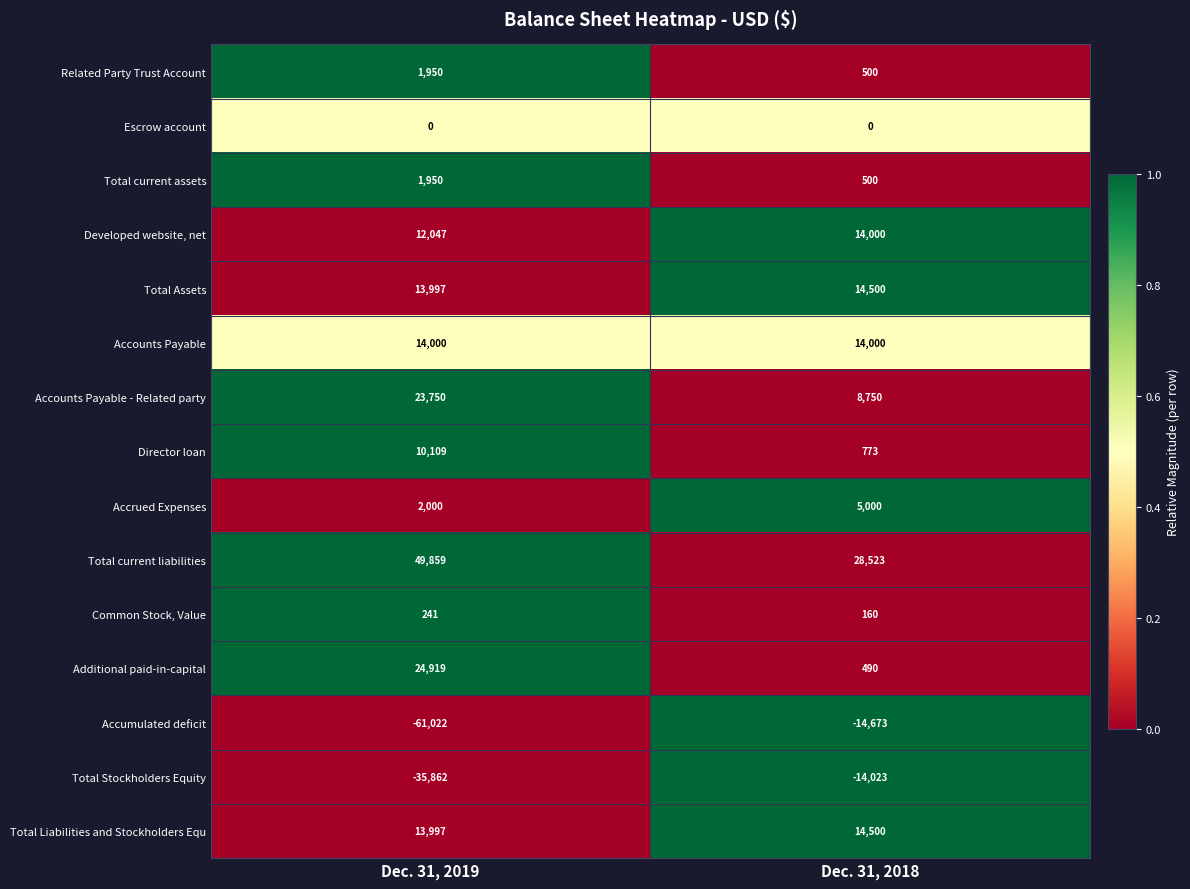

Between Dec. 31, 2019 and Dec. 31, 2018, which series saw the biggest shift?

Accumulated deficit